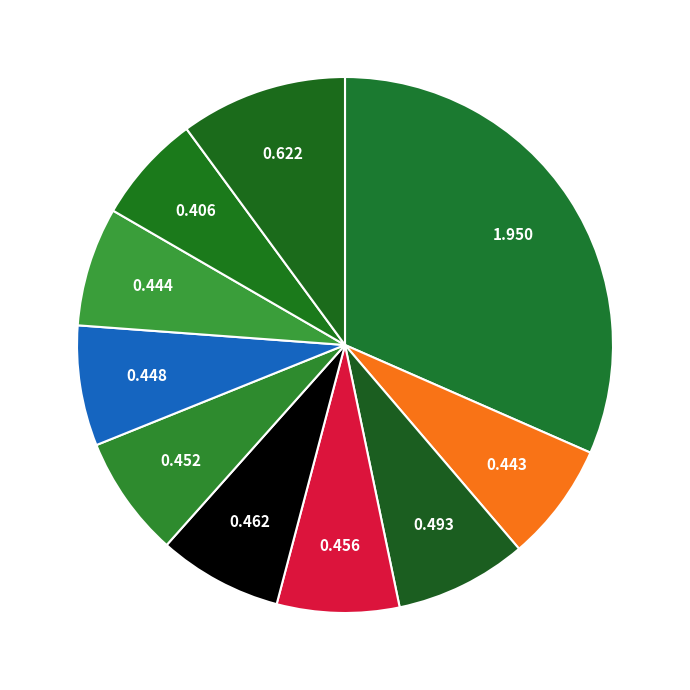

How many segments does this pie chart have?

10